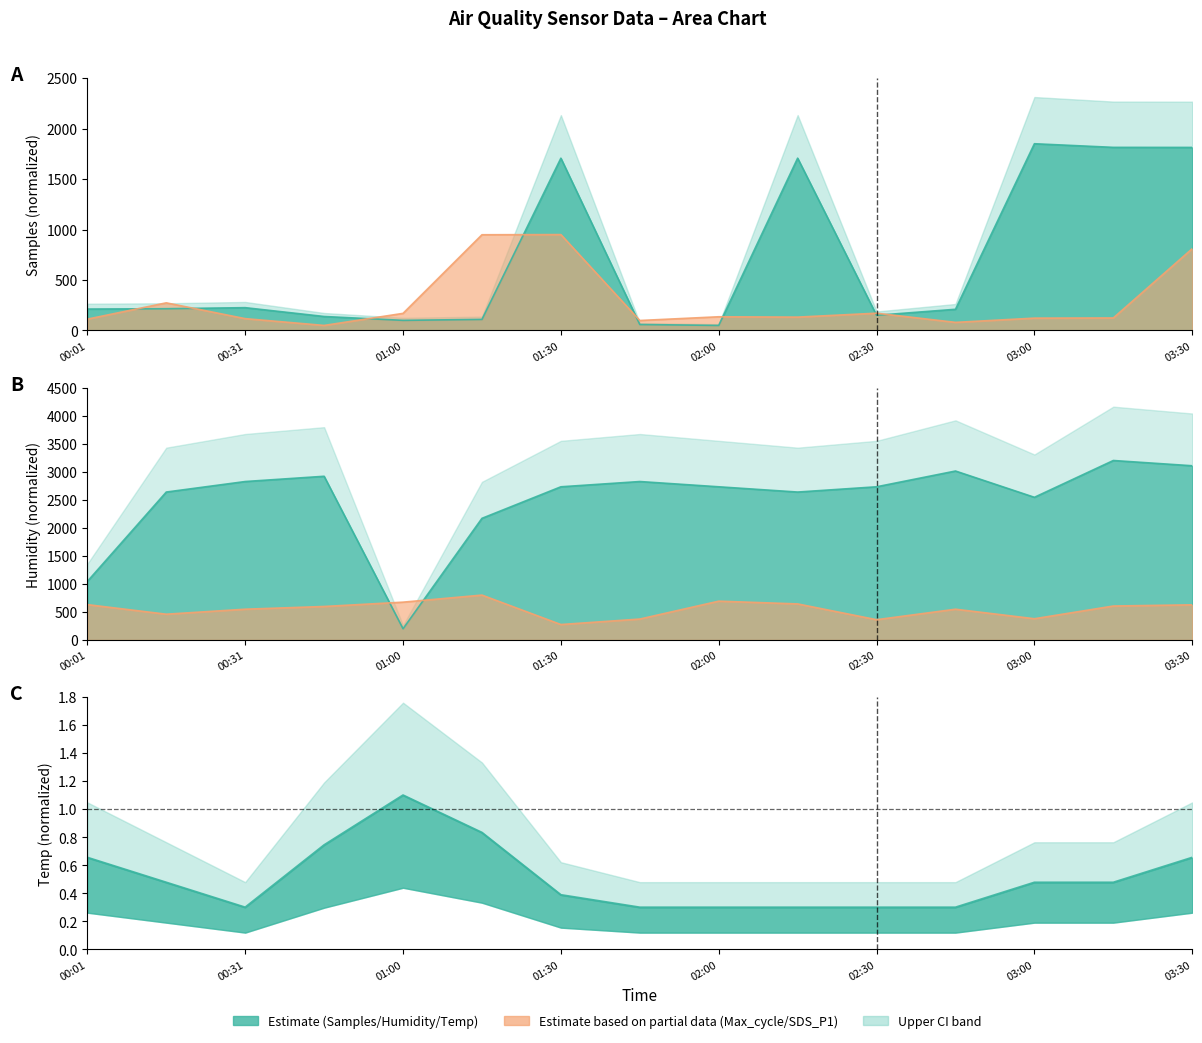

Reading left to right, list all the values displayed in this chart.

Samples: 212.2	215.6	226.0	138.5	100.3	109.8	1706.7	59.0	50.0	1706.9	150.4	209.9	1850.0	1814.1	1813.4
Max_cycle: 112.2	273.7	117.3	50.0	169.4	948.3	950.0	98.8	135.8	132.4	171.1	80.3	122.3	124.0	810.4
Humidity: 1043.7	2637.5	2825.0	2918.7	200.0	2168.7	2731.3	2825.0	2731.3	2637.5	2731.3	3012.5	2543.7	3200.0	3106.2
Temp: 0.7	0.5	0.3	0.7	1.1	0.8	0.4	0.3	0.3	0.3	0.3	0.3	0.5	0.5	0.7
SDS_P1: 630.2	459.3	548.3	597.1	674.0	800.0	275.2	372.8	691.8	642.6	361.4	548.3	378.5	605.3	626.6